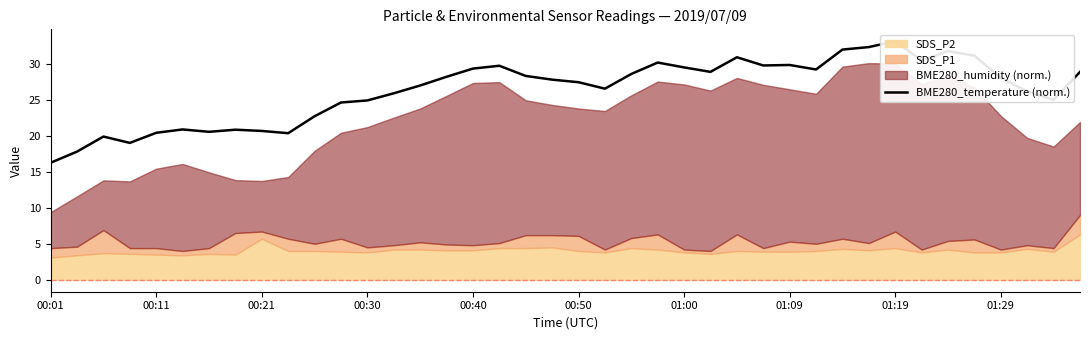

True or false: there are more than 2 points higher than both neighbors.

True